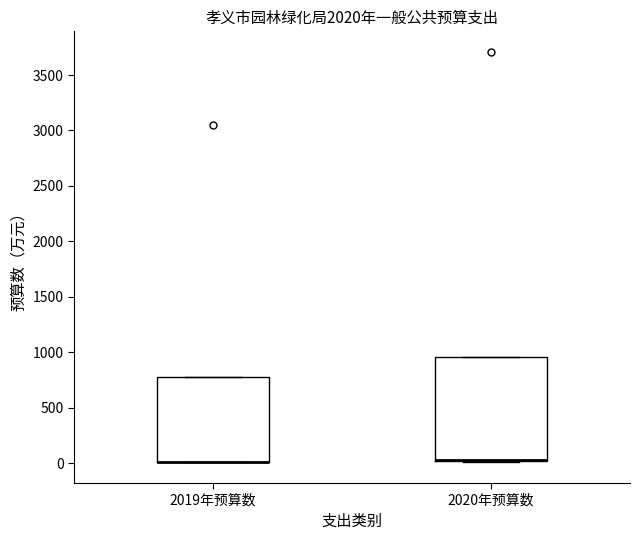

Reading left to right, read every box against the y-axis: the position of its median line, the range the box covers, and the ends of its whiskers. The values are not printed on the chart, so give them approximately, as read against the axis.

2019年预算数: median 0 (drawn on the box's lower edge), box 0 to 800, whiskers 0 to 800
2020年预算数: median 50 (drawn on the box's lower edge), box 0 to 950, whiskers 0 to 950